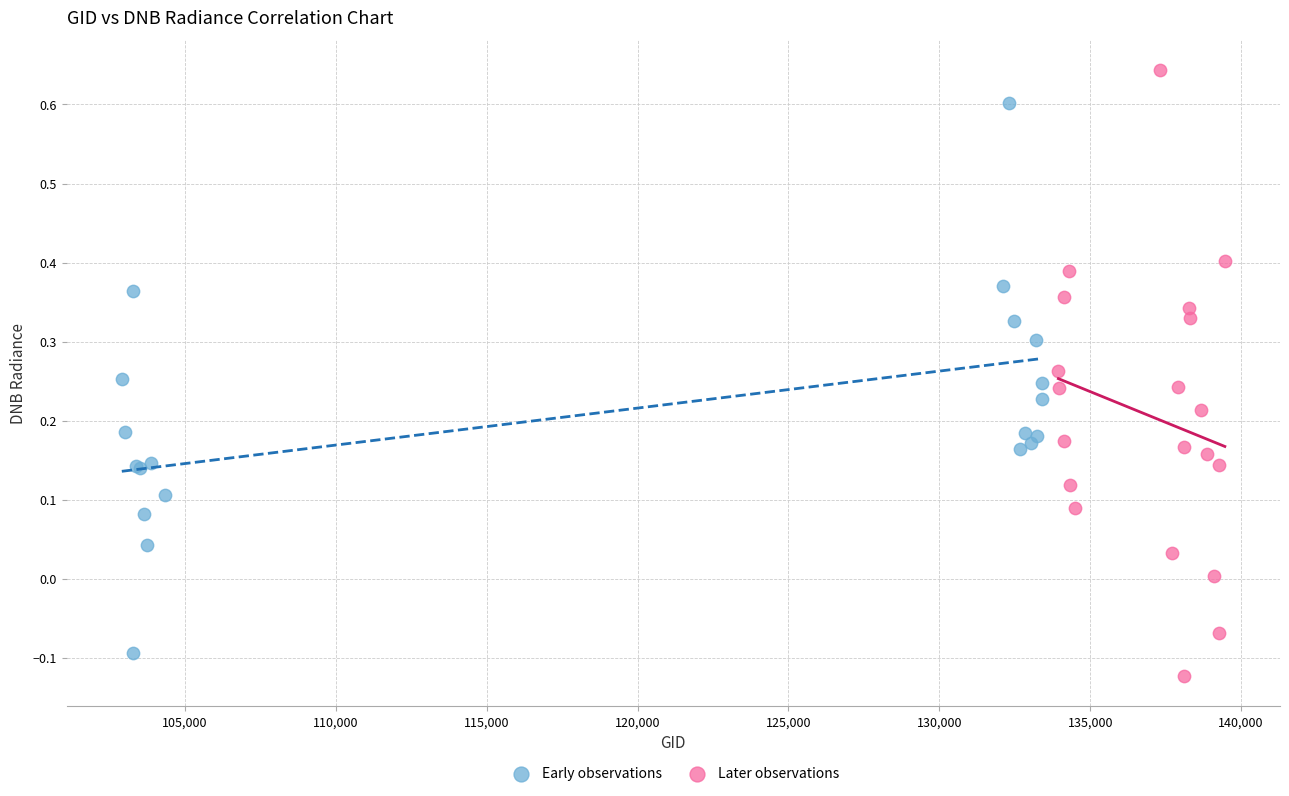

Which series has the largest Y range (max minus min)?

Later observations